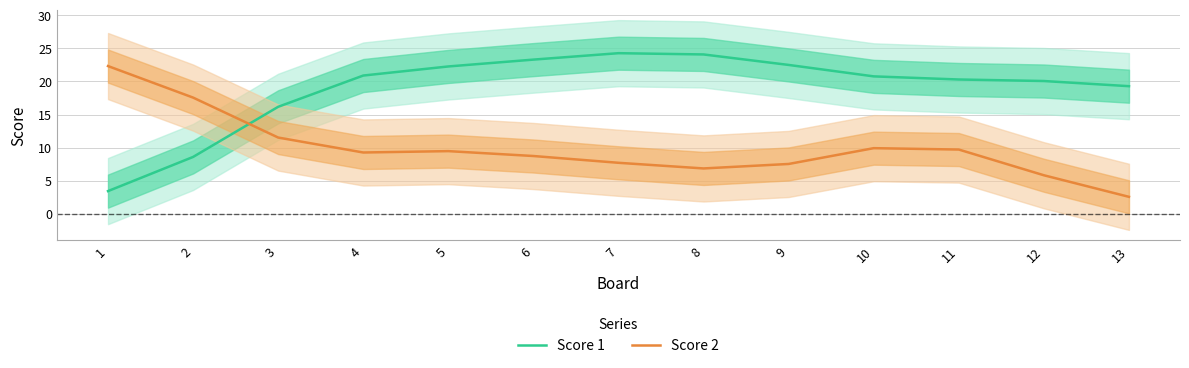

At which label does Score 2 first exceed 9?

1